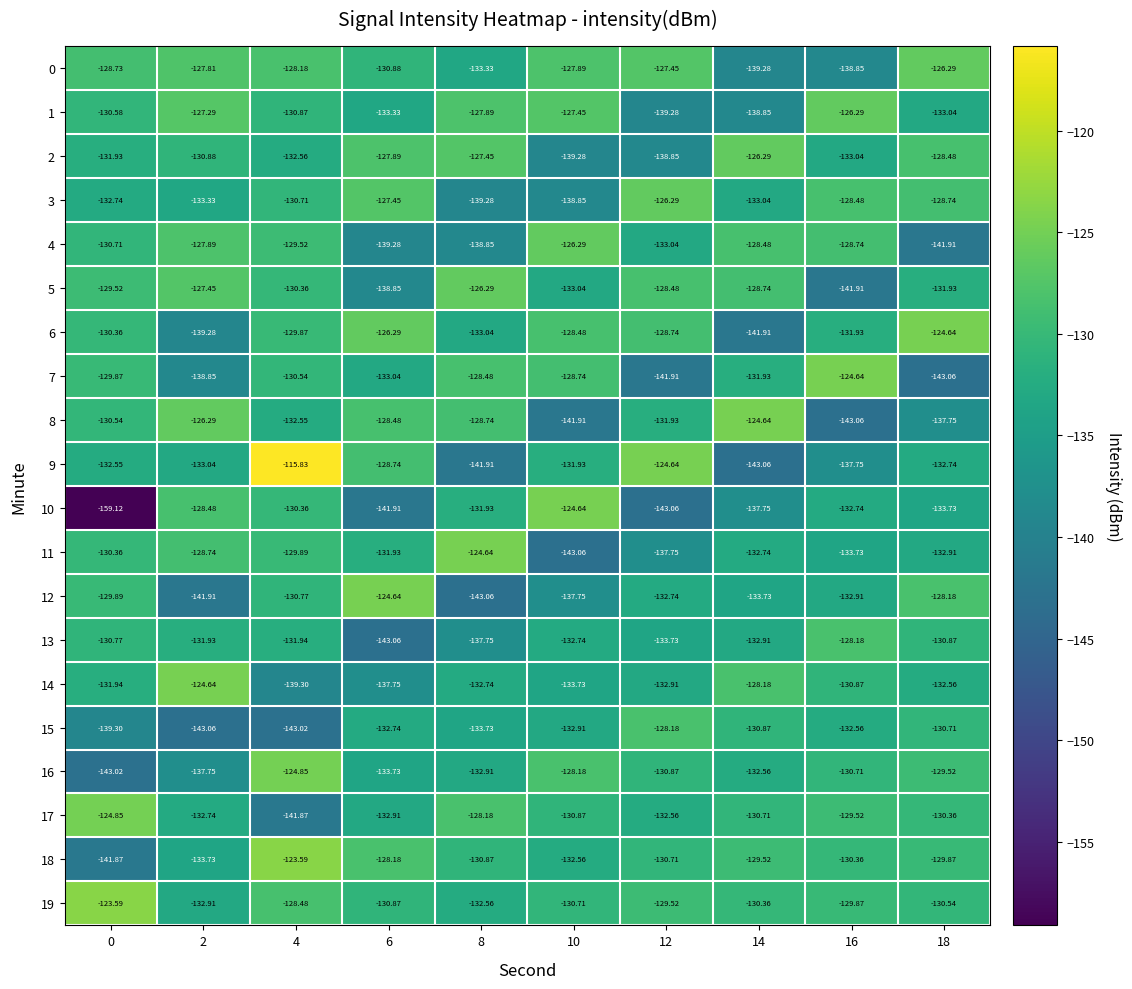

Which series has the largest total across all categories?

19